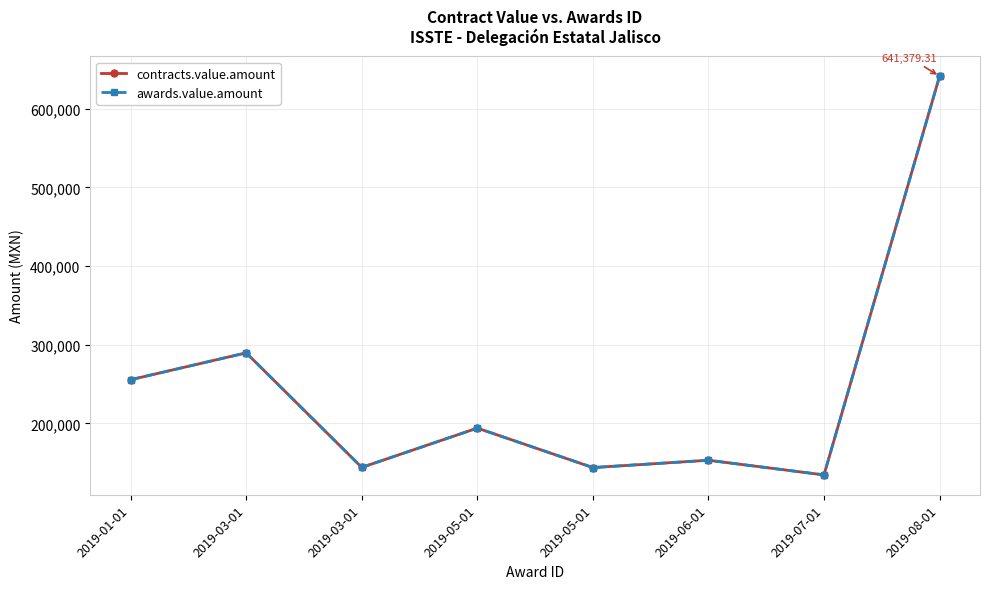

Does the chart have visible grid lines?

Yes